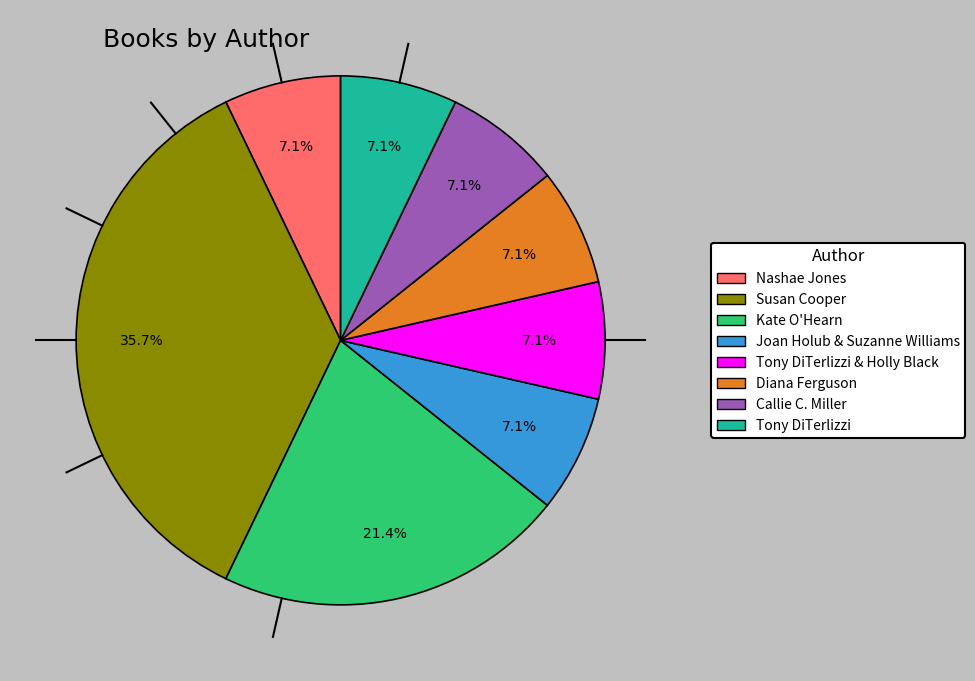

Is there a majority slice in this chart?

No